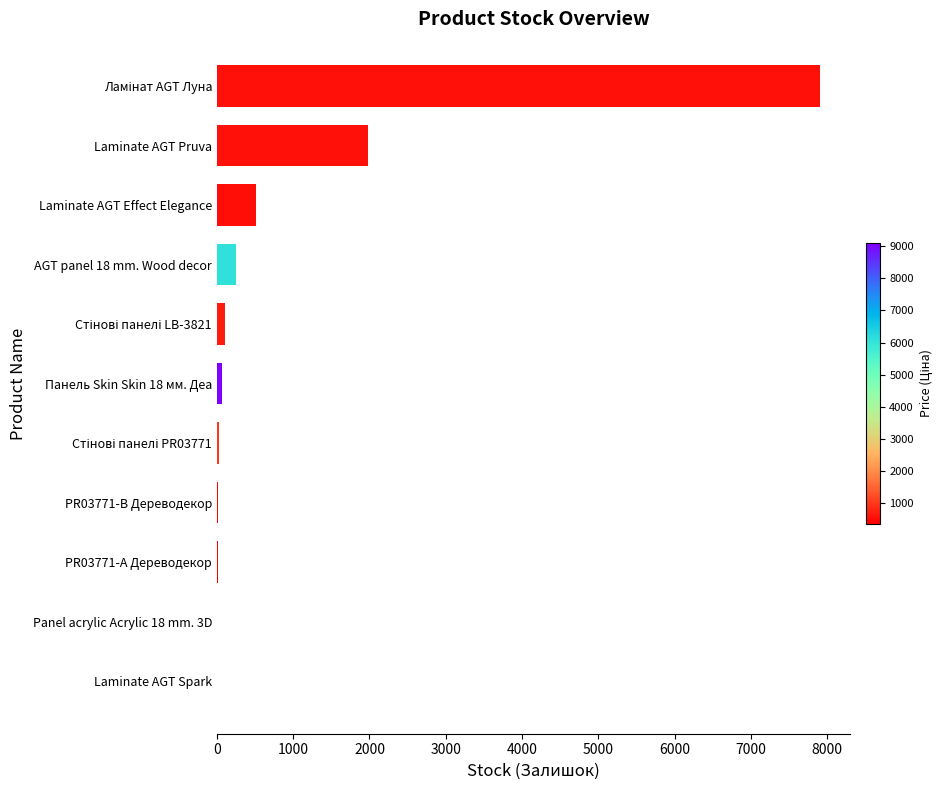

What is the sum of all values?

10891